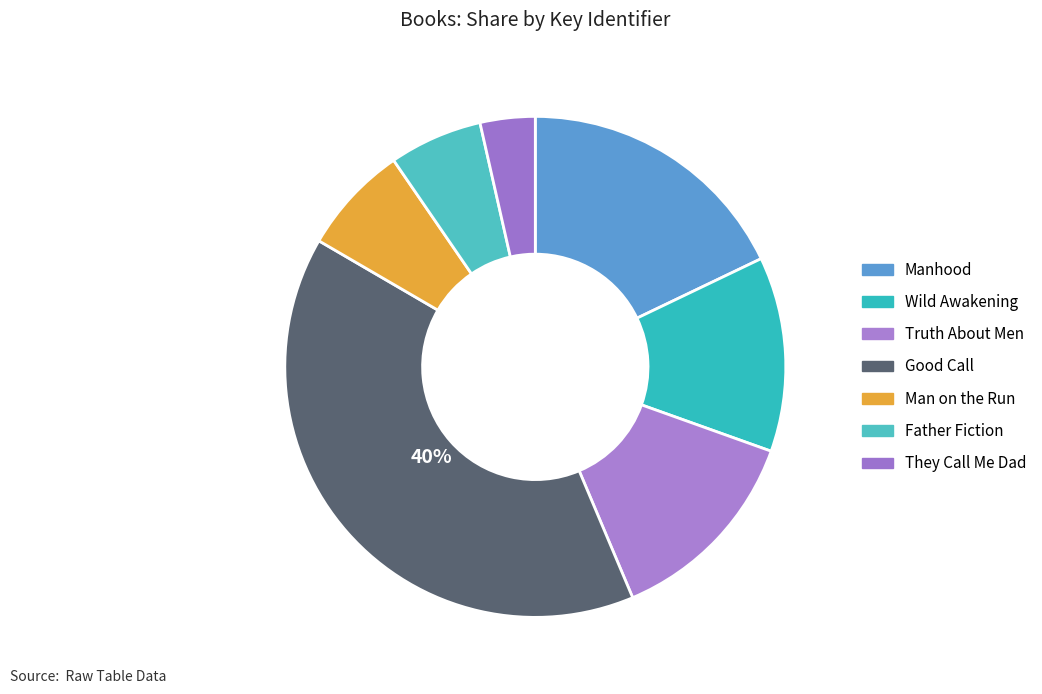

Is it true that They Call Me Dad is 12% of the pie?

False